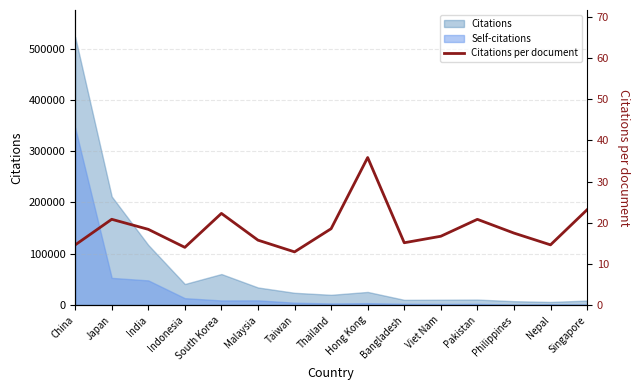

Rank the categories by value from highest to lowest.

Hong Kong, Singapore, South Korea, Japan, Pakistan, Thailand, India, Philippines, Viet Nam, Malaysia, Bangladesh, Nepal, China, Indonesia, Taiwan